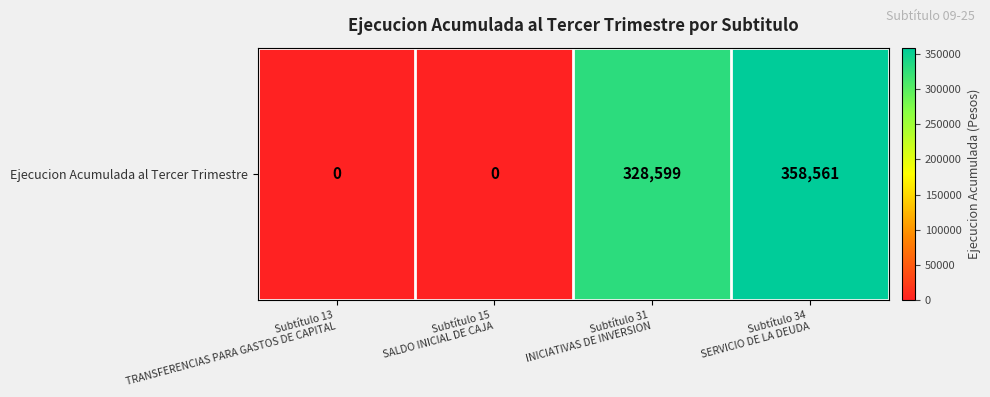

The chart shows a value of -236641 at Subtítulo 13
TRANSFERENCIAS PARA GASTOS DE CAPITAL. True or false?

False